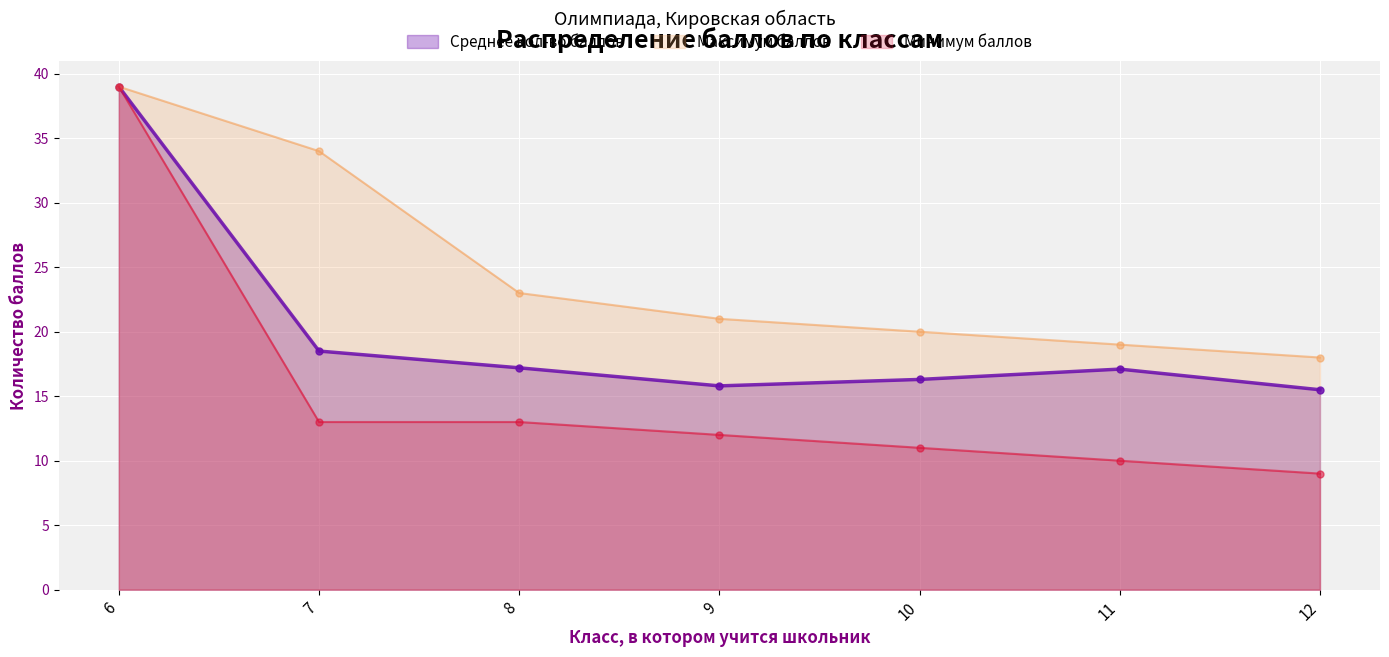

Which series has the largest total across all categories?

Максимум баллов